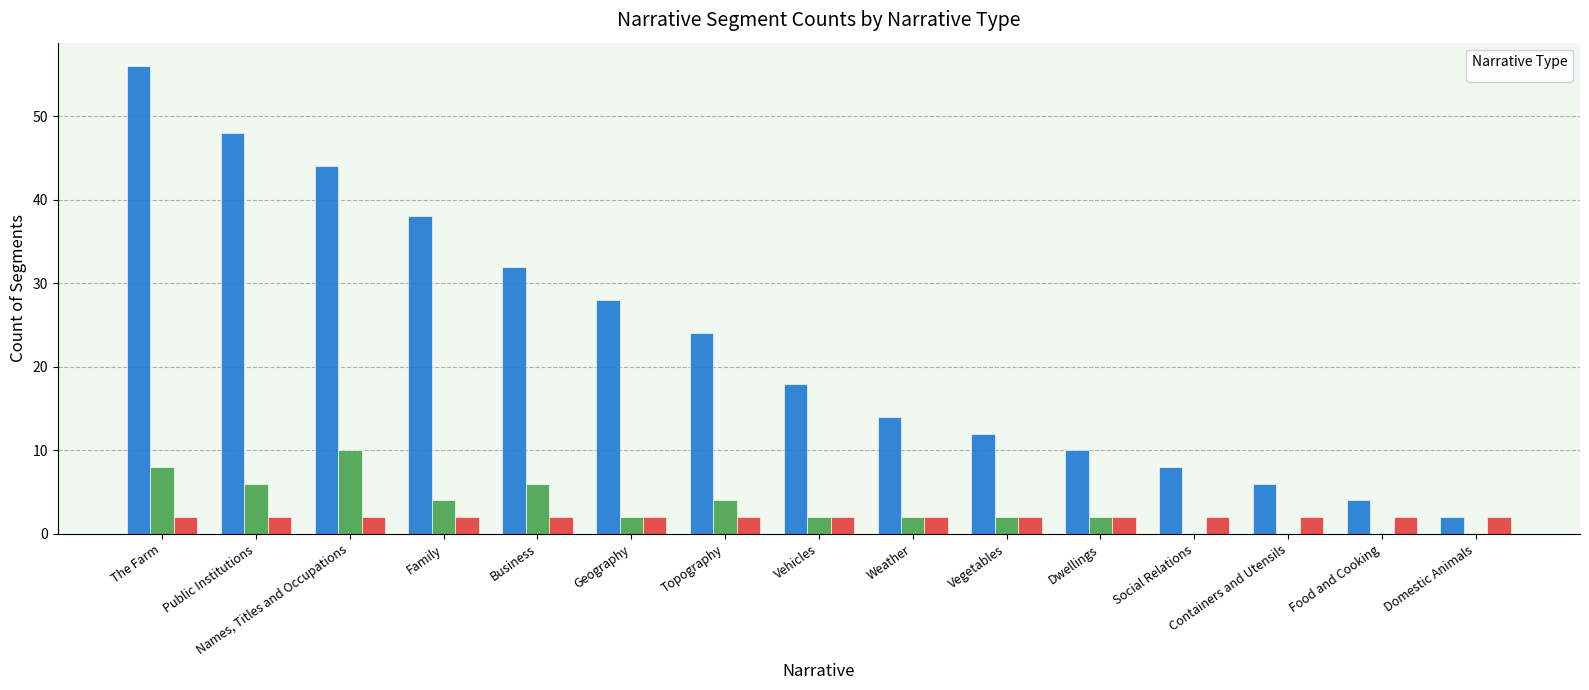

What is the sum of the _Q values at Weather and Containers and Utensils?

2